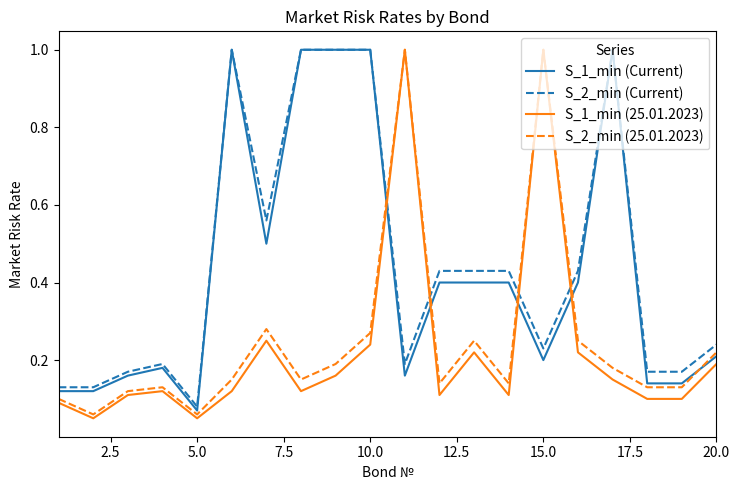

What is the highest value of the S_1_min (25.01.2023) series?

1.0